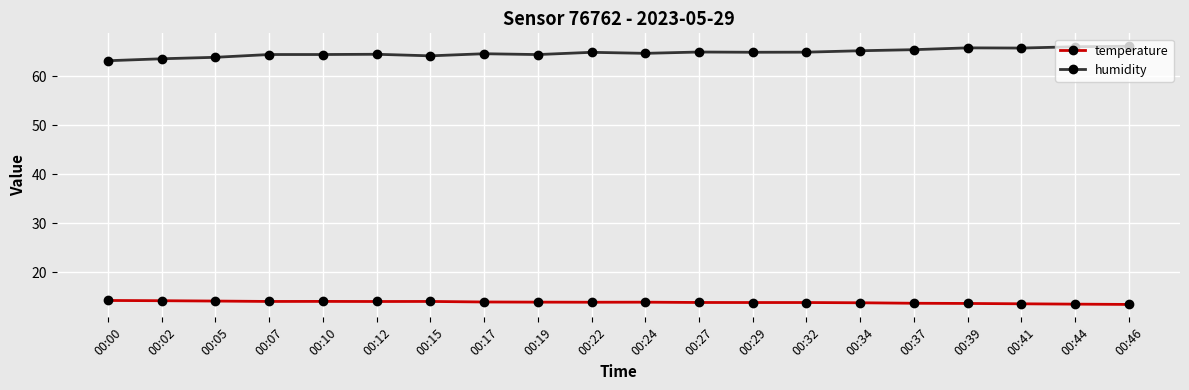

Is it true that temperature equals 19.7 at 00:10?

False